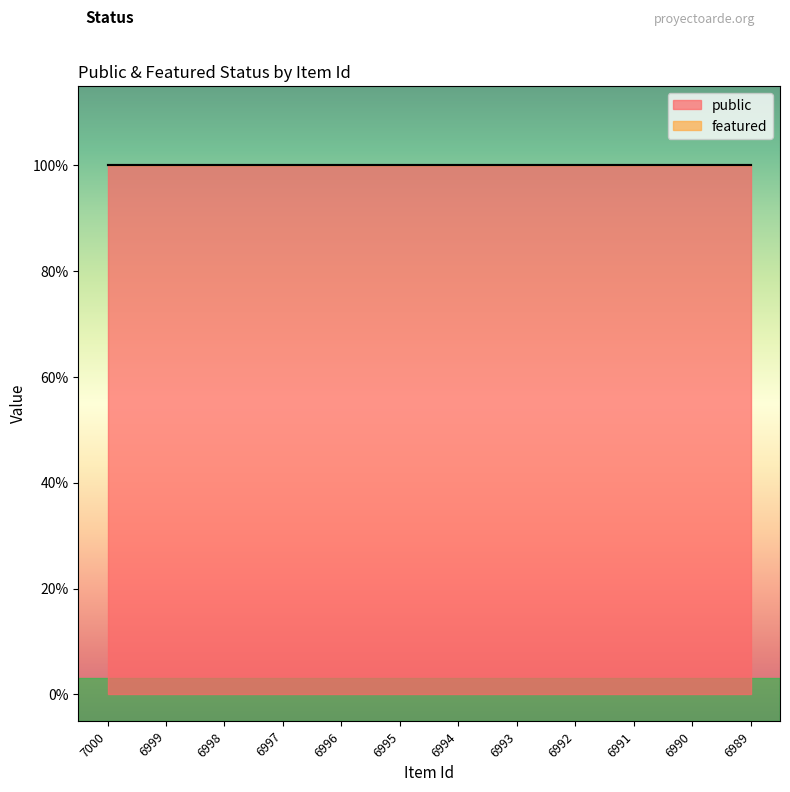

Which label corresponds to the largest value in the chart?

7000